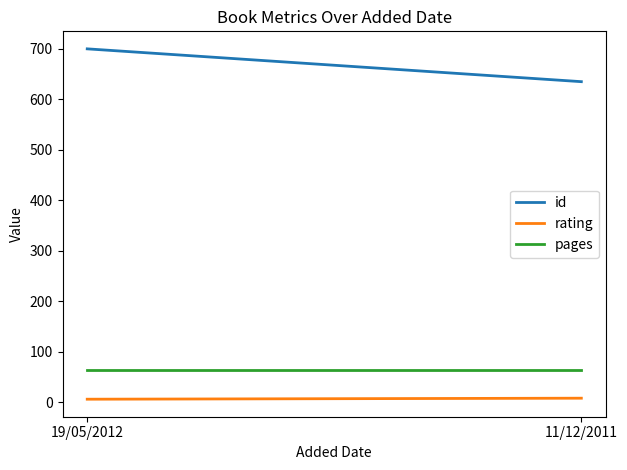

Rank the series by their maximum value, from highest to lowest.

id, pages, rating